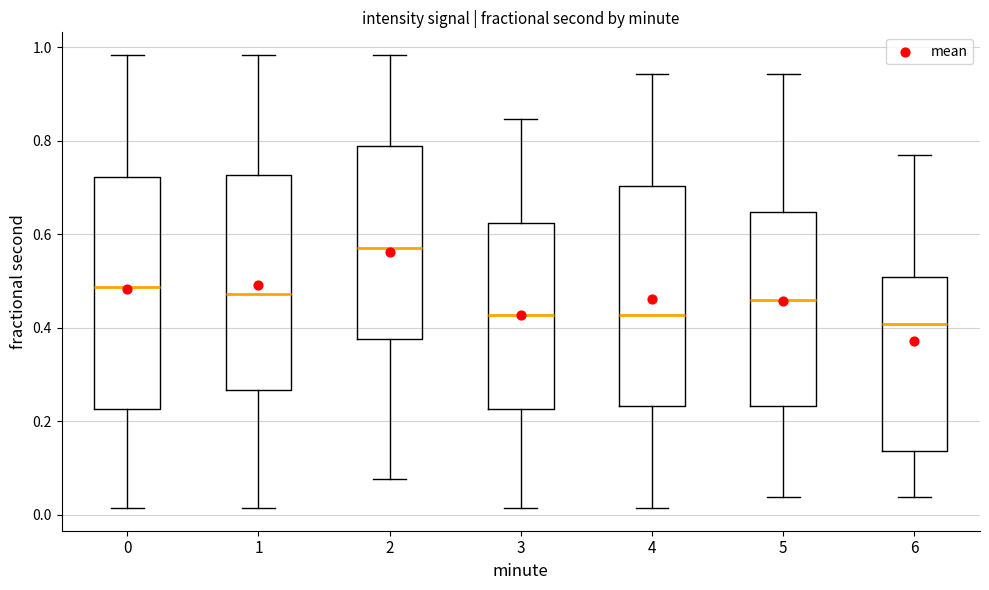

Reading left to right, read every box against the y-axis: the position of its median line, the range the box covers, and the ends of its whiskers. The values are not printed on the chart, so give them approximately, as read against the axis.

0: median 0.48, box 0.22 to 0.72, whiskers 0.02 to 0.98
1: median 0.48, box 0.26 to 0.72, whiskers 0.02 to 0.98
2: median 0.58, box 0.38 to 0.78, whiskers 0.08 to 0.98
3: median 0.42, box 0.22 to 0.62, whiskers 0.02 to 0.84
4: median 0.42, box 0.24 to 0.70, whiskers 0.02 to 0.94
5: median 0.46, box 0.24 to 0.64, whiskers 0.04 to 0.94
6: median 0.40, box 0.14 to 0.50, whiskers 0.04 to 0.76